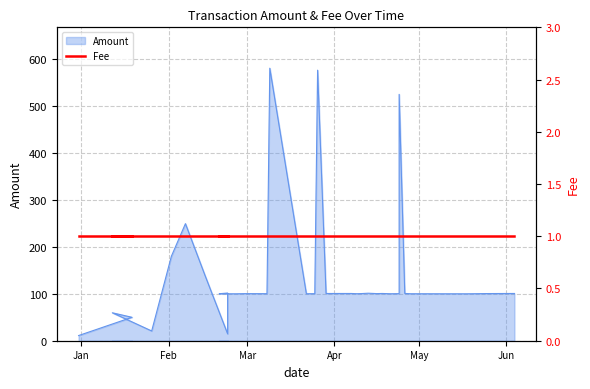

True or false: the data shows 50.0 at 20.

False